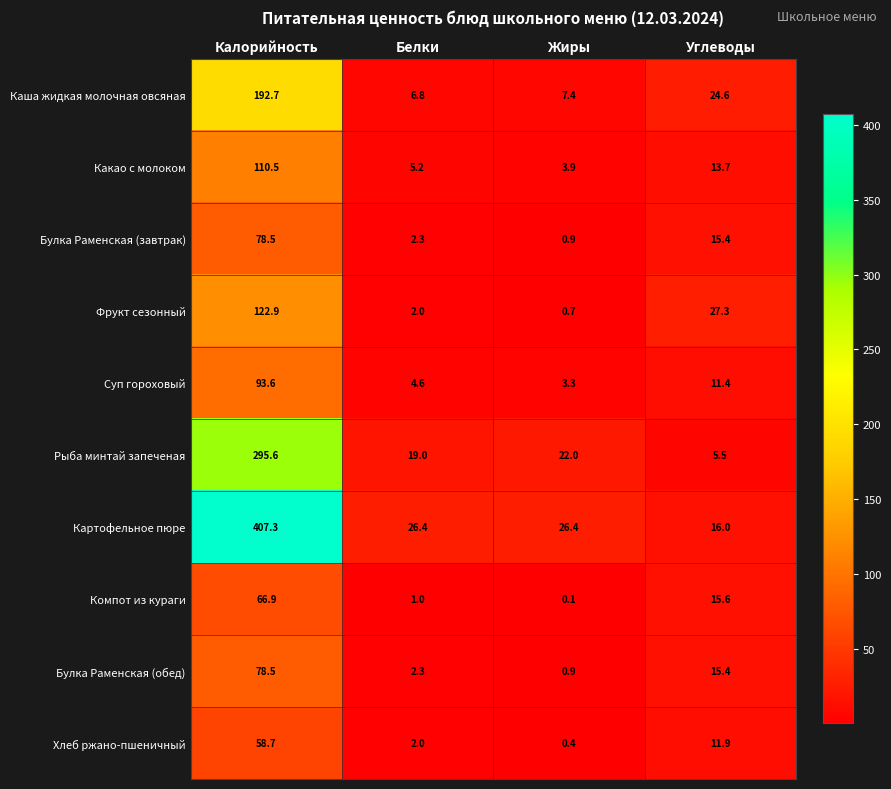

Which series has the largest total across all categories?

Картофельное пюре